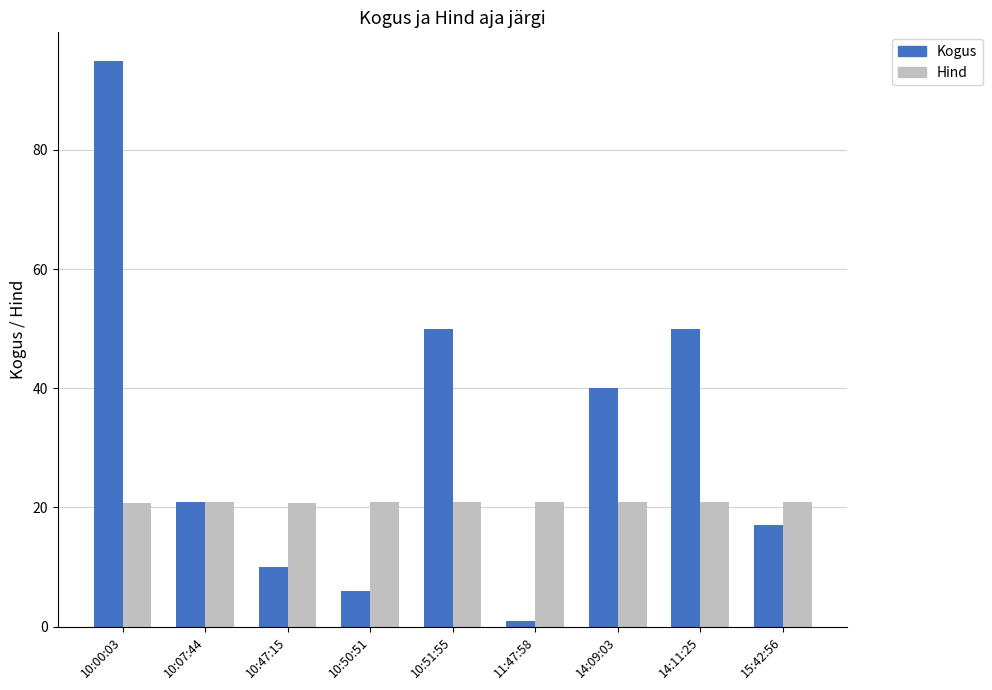

Which label corresponds to the largest value in the chart?

10:00:03